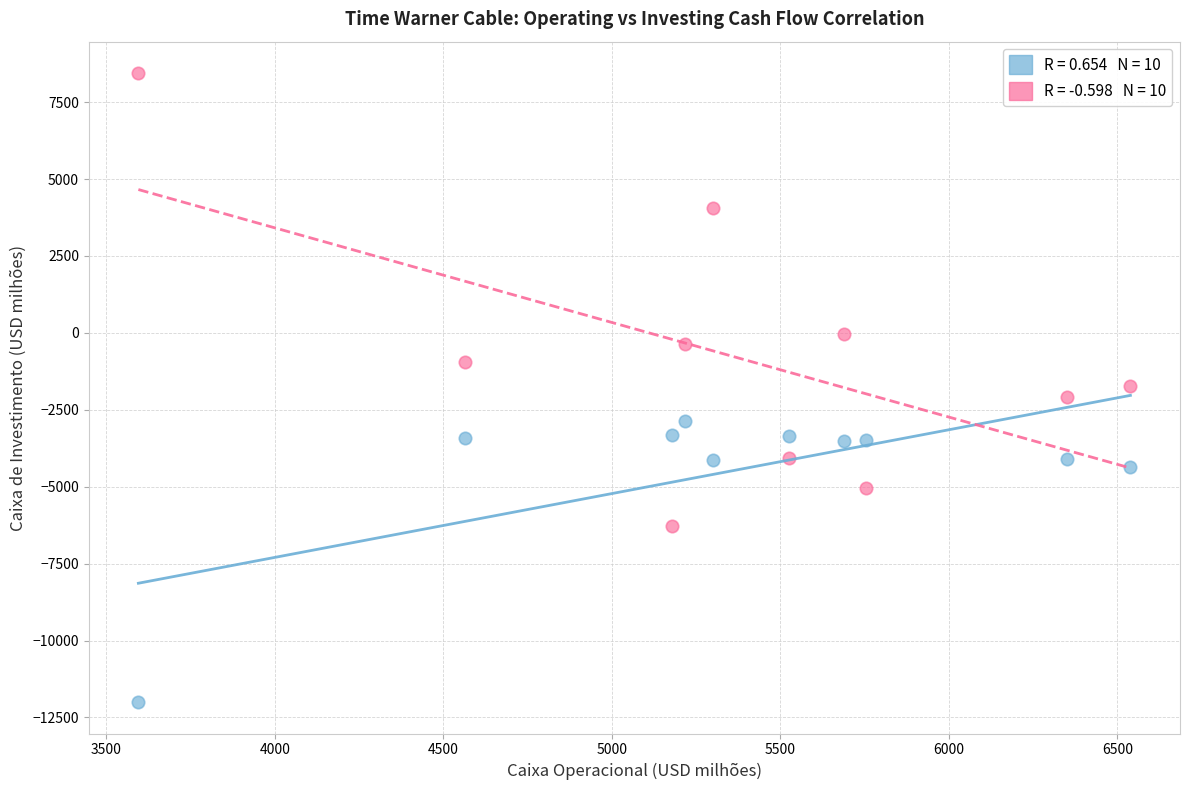

Across all data points, what is the range of X values (max minus min)?

2944